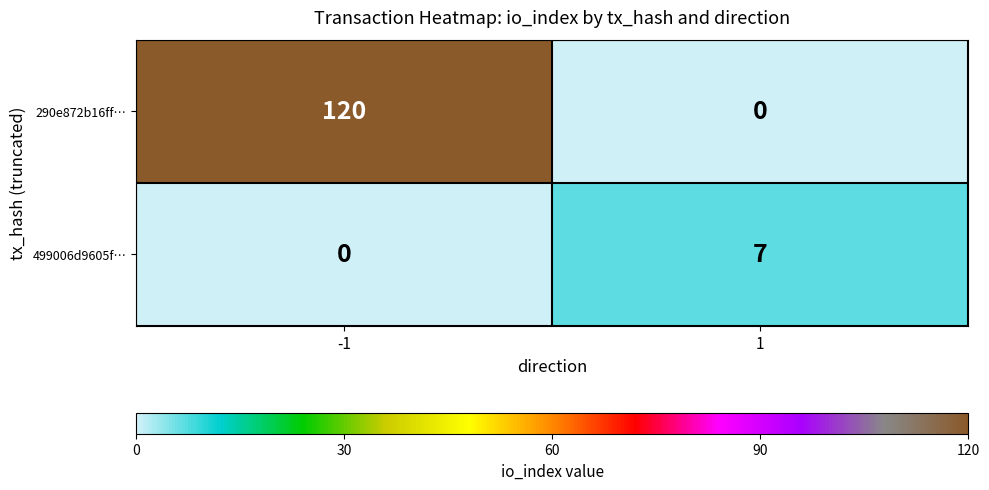

The value of 290e872b16ff… at -1 is 215. True or false?

False